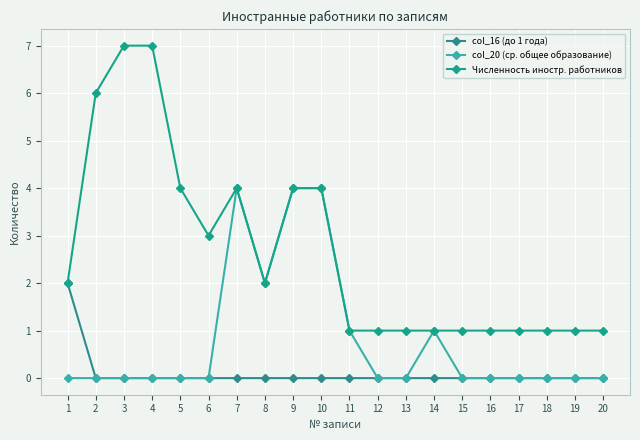

At which label is col_16 (до 1 года) closest to 1?

1